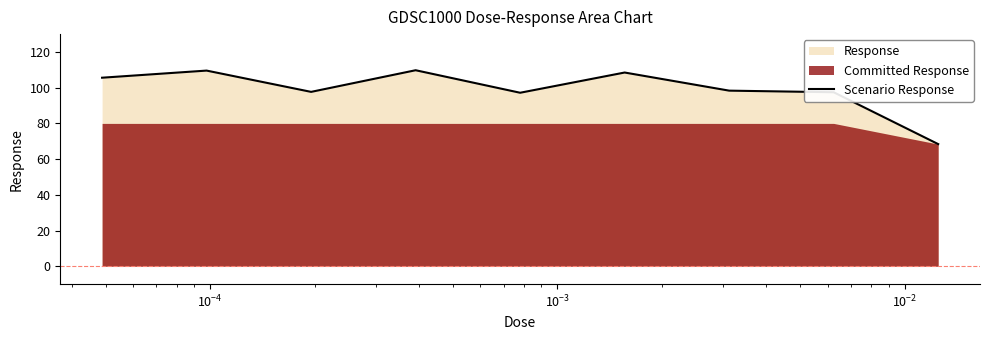

What is the sum of all values?

892.4